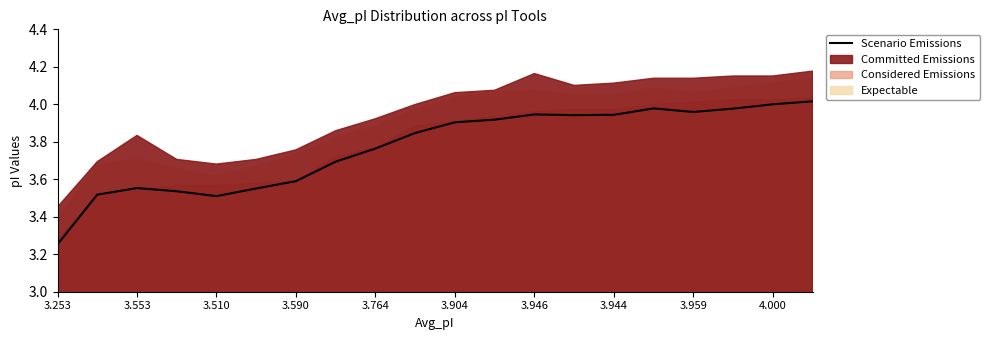

True or false: the data has more than 1 interior local peaks.

True